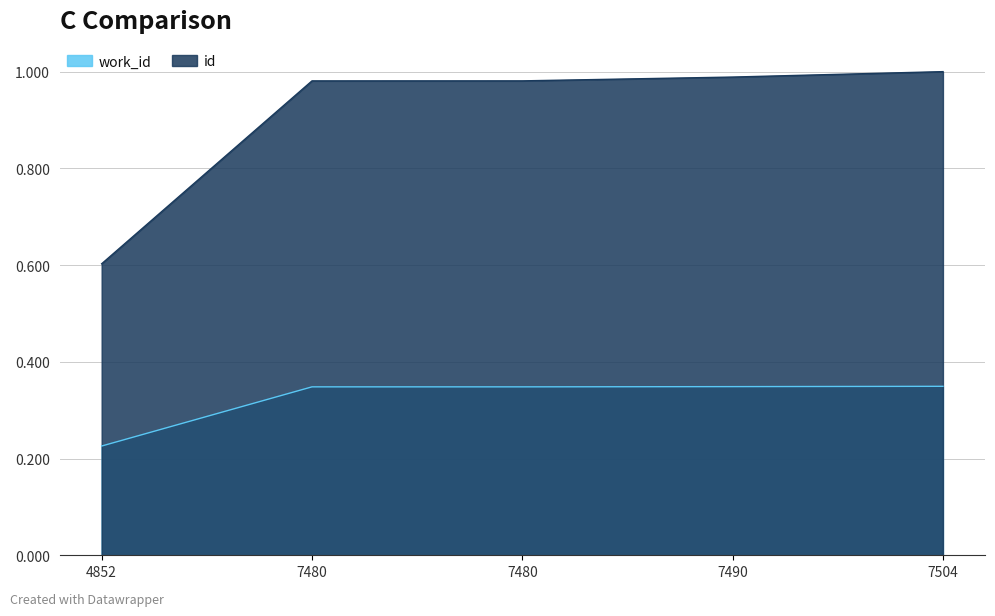

Does the chart have visible grid lines?

Yes